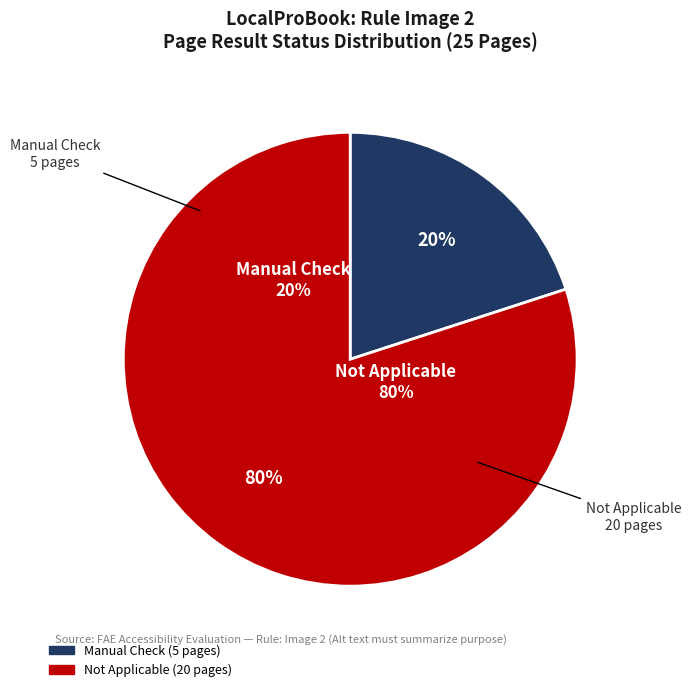

Which has a higher value, Manual Check or Manual Check?

Manual Check